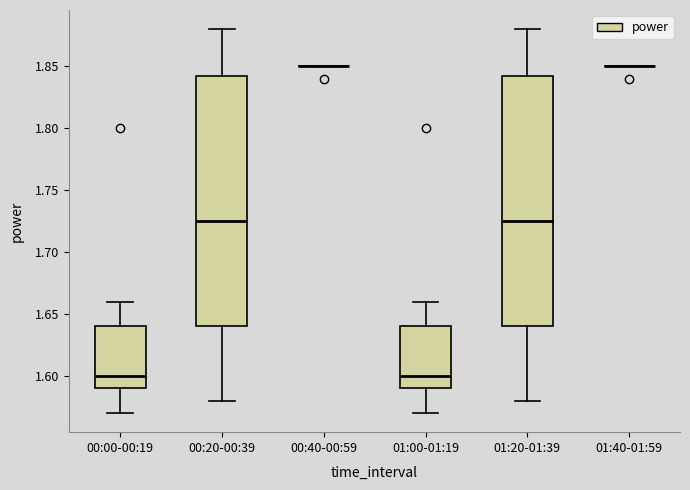

Reading left to right, read every box against the y-axis: the position of its median line, the range the box covers, and the ends of its whiskers. The values are not printed on the chart, so give them approximately, as read against the axis.

00:00-00:19: median 1.600, box 1.590 to 1.640, whiskers 1.570 to 1.660
00:20-00:39: median 1.725, box 1.640 to 1.845, whiskers 1.580 to 1.880
00:40-00:59: box collapsed to a line at 1.850, whiskers 1.850 to 1.850
01:00-01:19: median 1.600, box 1.590 to 1.640, whiskers 1.570 to 1.660
01:20-01:39: median 1.725, box 1.640 to 1.845, whiskers 1.580 to 1.880
01:40-01:59: box collapsed to a line at 1.850, whiskers 1.850 to 1.850